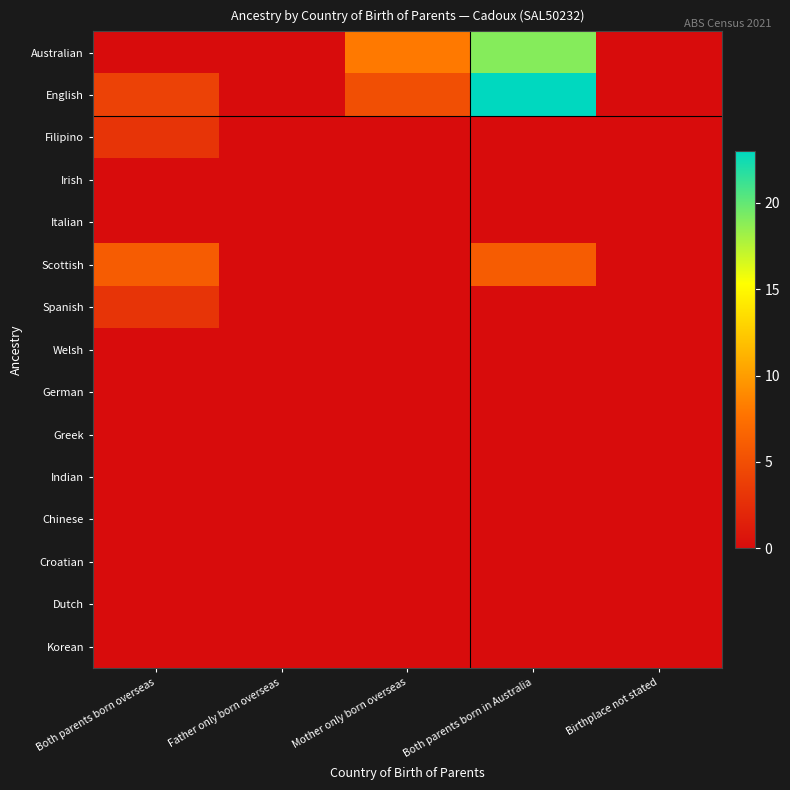

At which category is the sum across all series the highest?

Both parents born in Australia